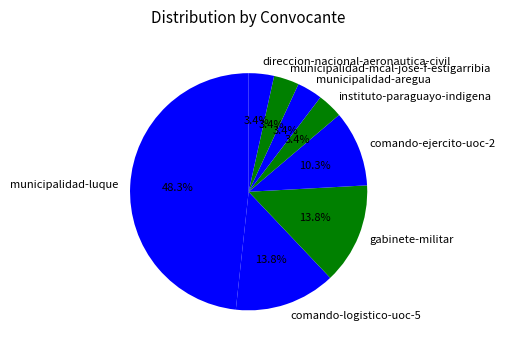

Do comando-ejercito-uoc-2 and municipalidad-mcal-jose-f-estigarribia together represent more than half of the pie?

No